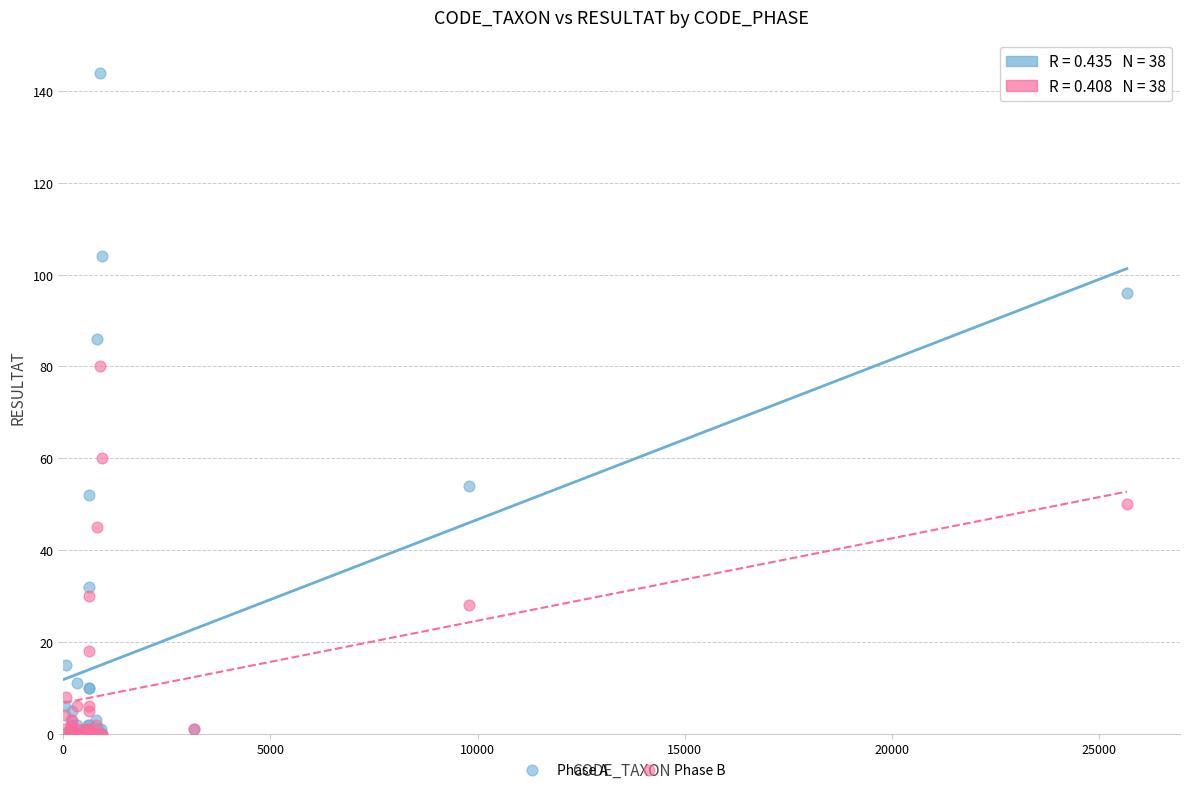

Across all series, what Y value is closest to 72?

80